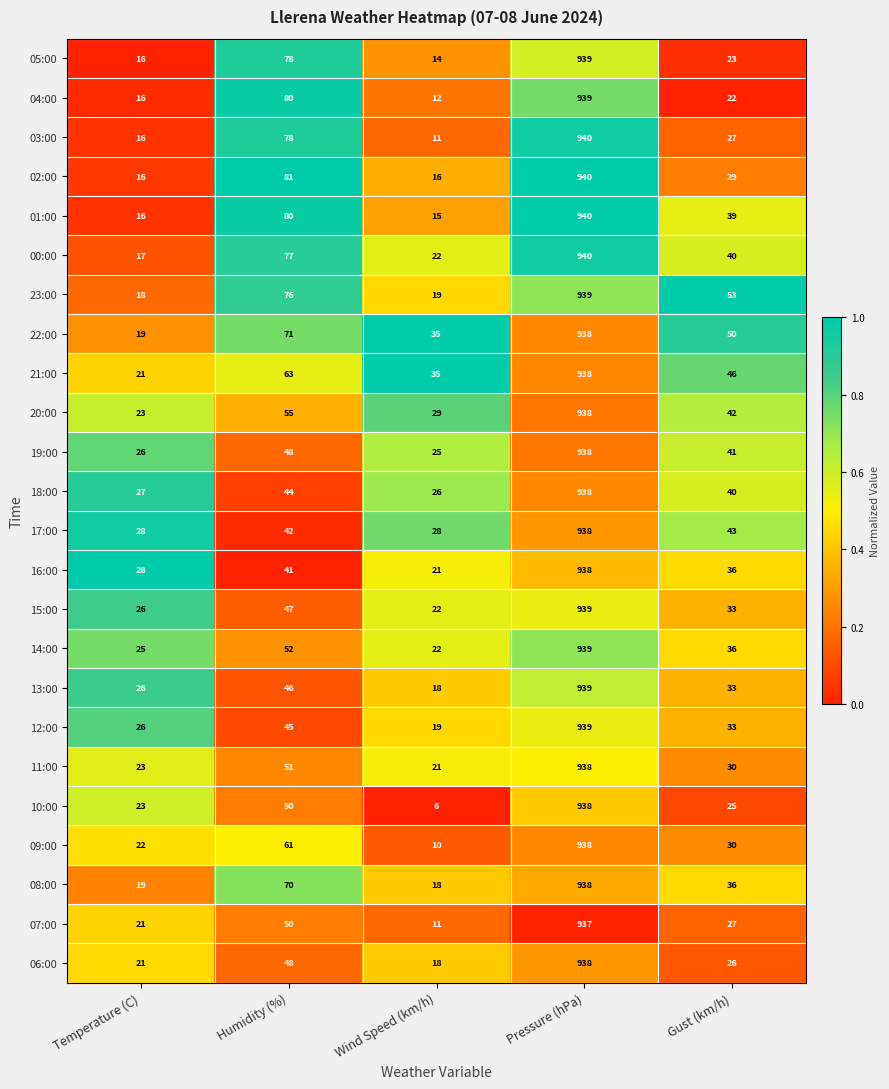

What is the total value across all series at Gust (km/h)?

840